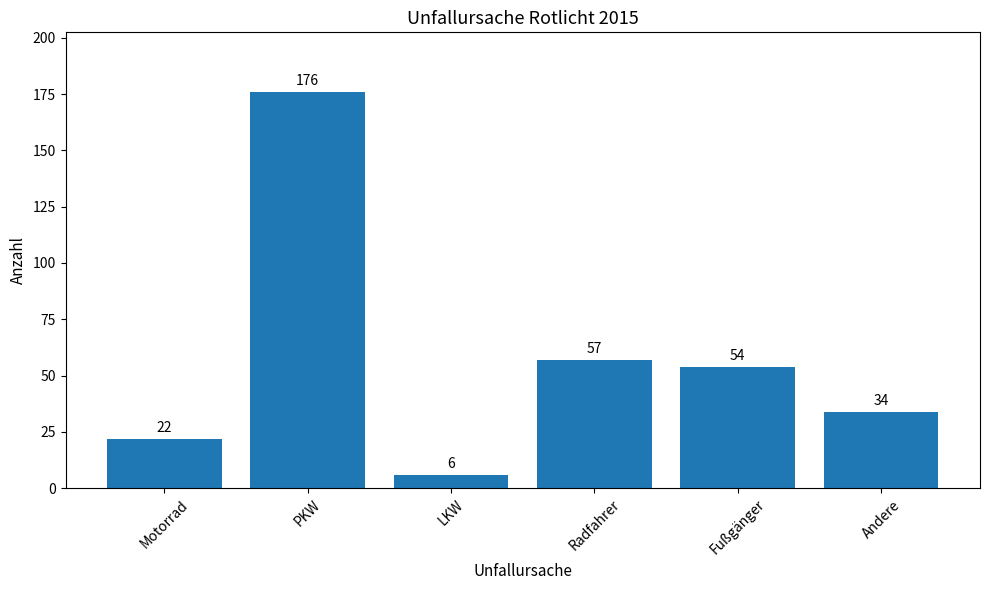

Where does the data first go above 54?

PKW